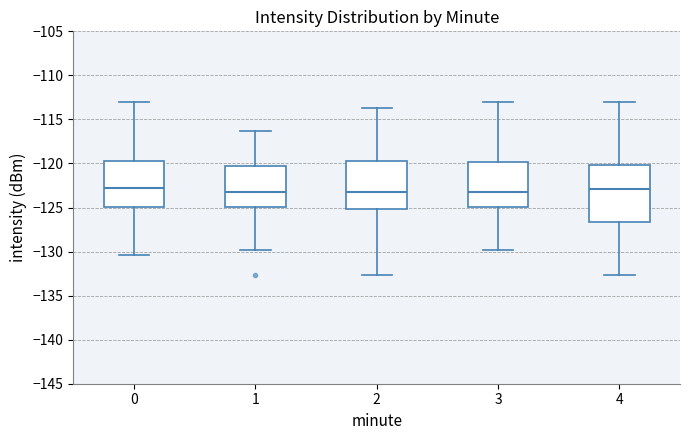

Reading left to right, transcribe this box plot: for each box, give where its median line is, the range the box spans, and where its two whiskers end, as read against the y-axis. The values are not printed on the chart, so give them approximately, as read against the axis.

0: median -123.0, box -125.0 to -120.0, whiskers -130.5 to -113.0
1: median -123.0, box -125.0 to -120.0, whiskers -130.0 to -116.5
2: median -123.0, box -125.0 to -120.0, whiskers -132.5 to -113.5
3: median -123.0, box -125.0 to -120.0, whiskers -130.0 to -113.0
4: median -123.0, box -126.5 to -120.0, whiskers -132.5 to -113.0